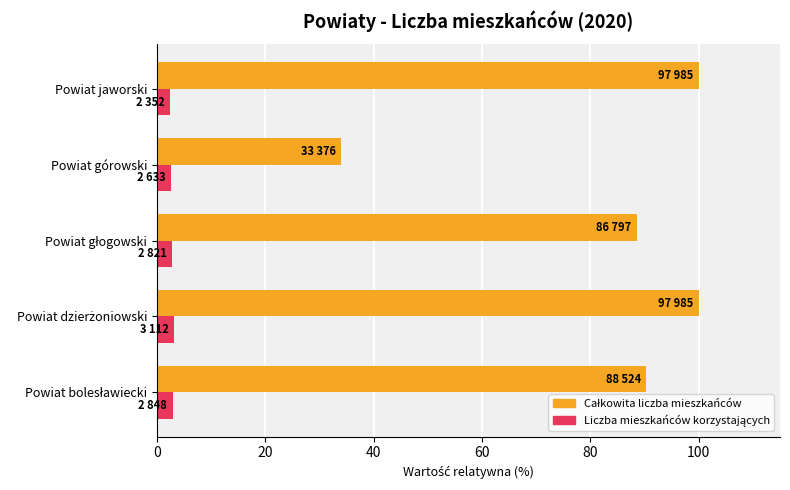

What is the minimum value shown in the chart?

2.4